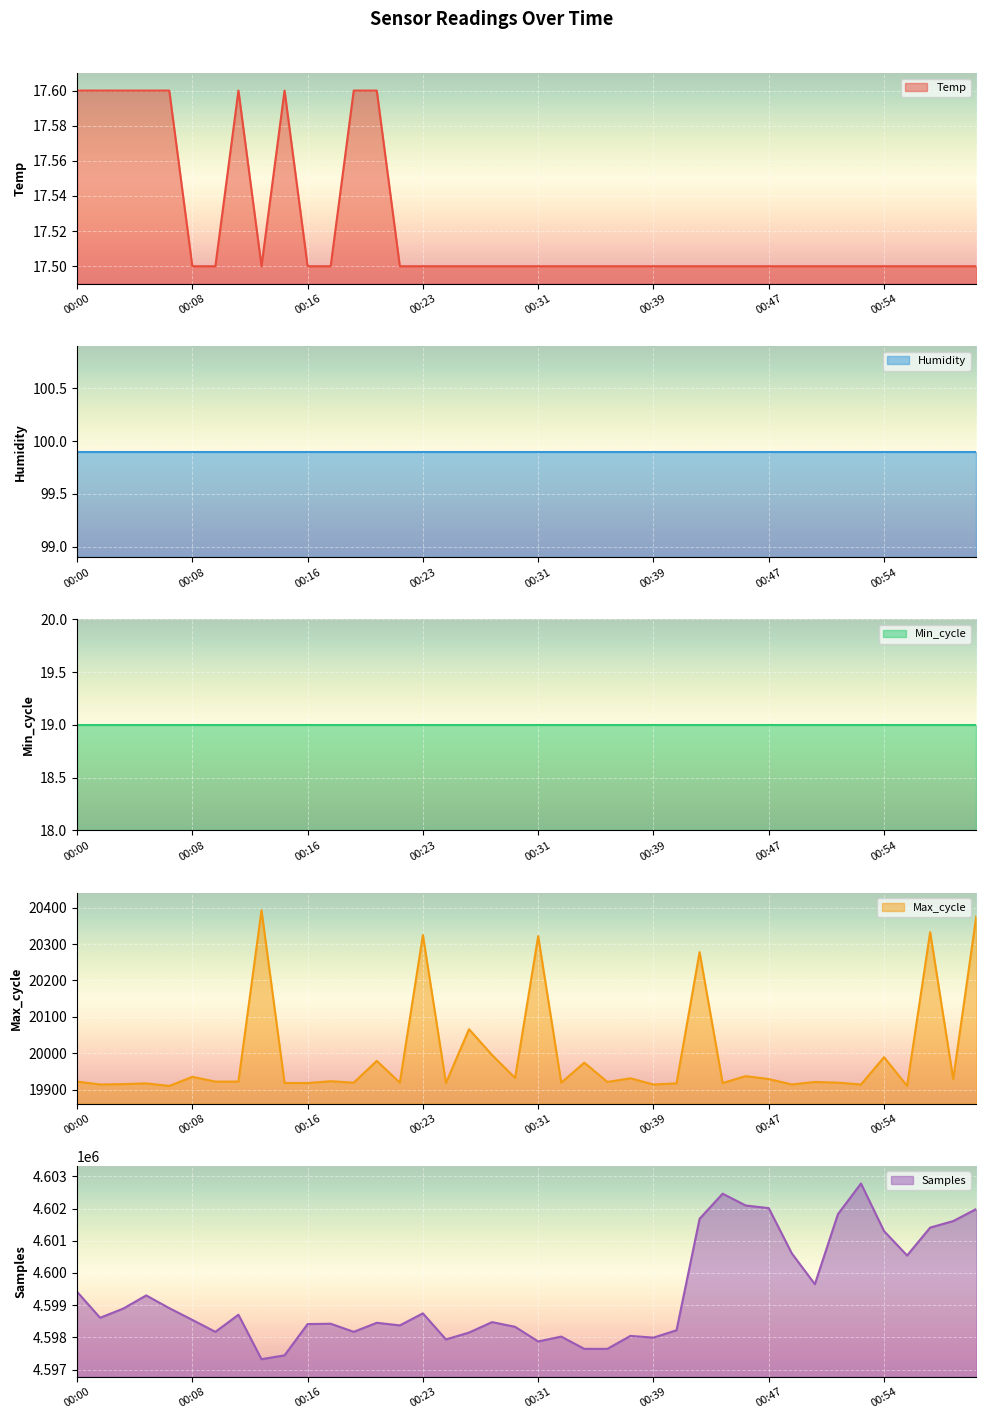

True or false: Temp and Samples intersect in this chart.

False